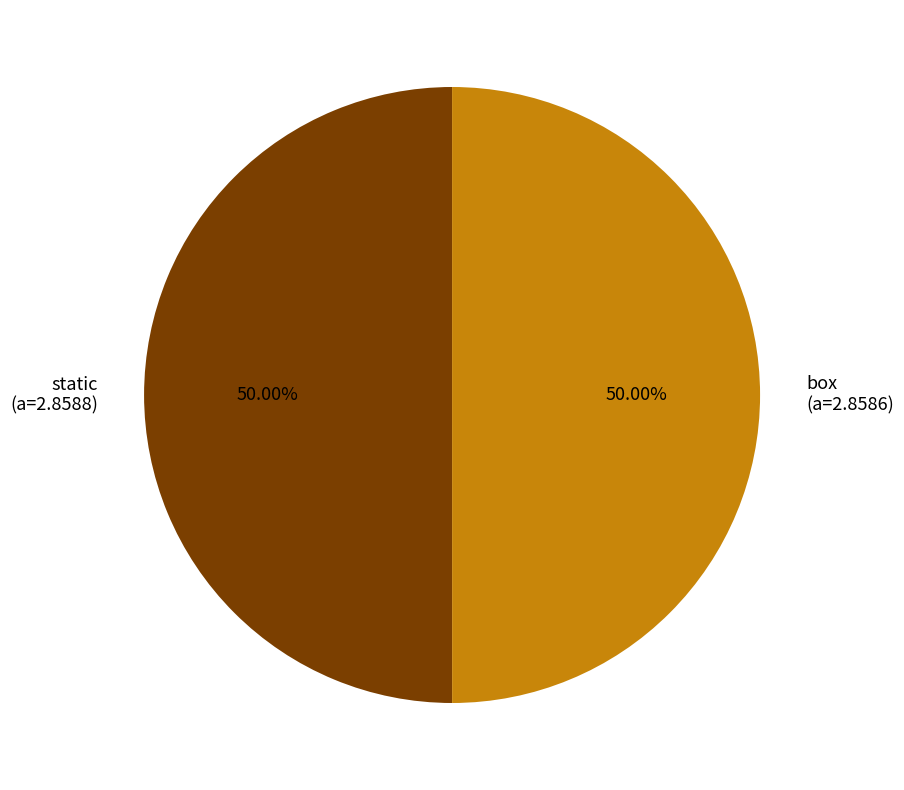

What is the ratio of the value at box (a=2.8586) to the value at static (a=2.8588)?

1.0